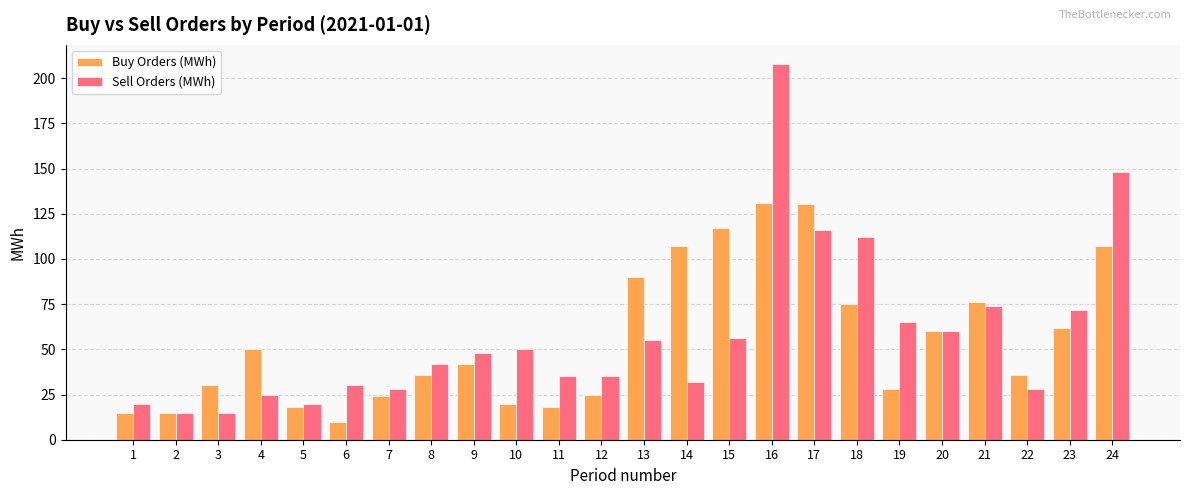

What is the difference between the maximum and minimum values in the Sell Orders (MWh) series?

193.0